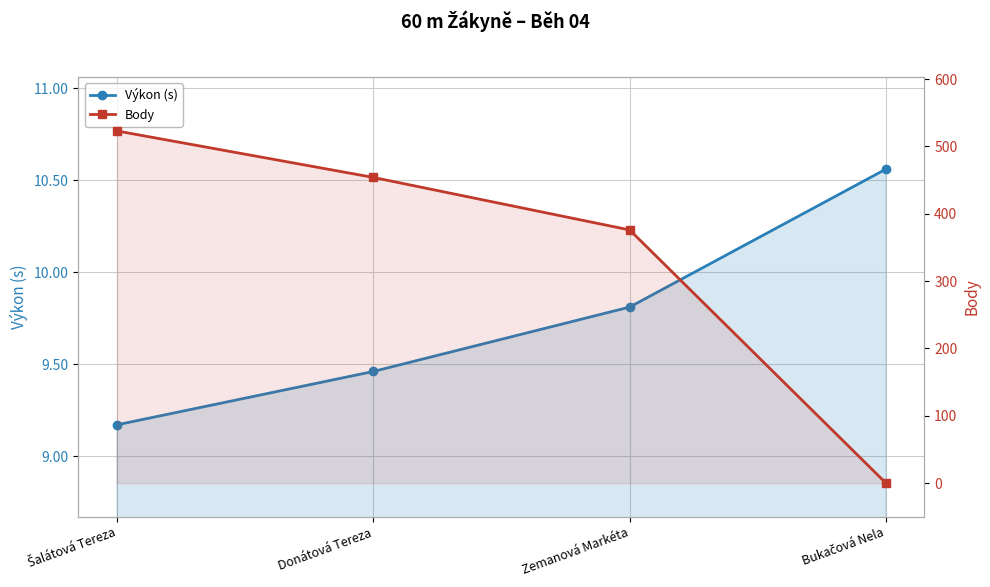

What are all the series names shown in the legend?

Výkon (s), Body